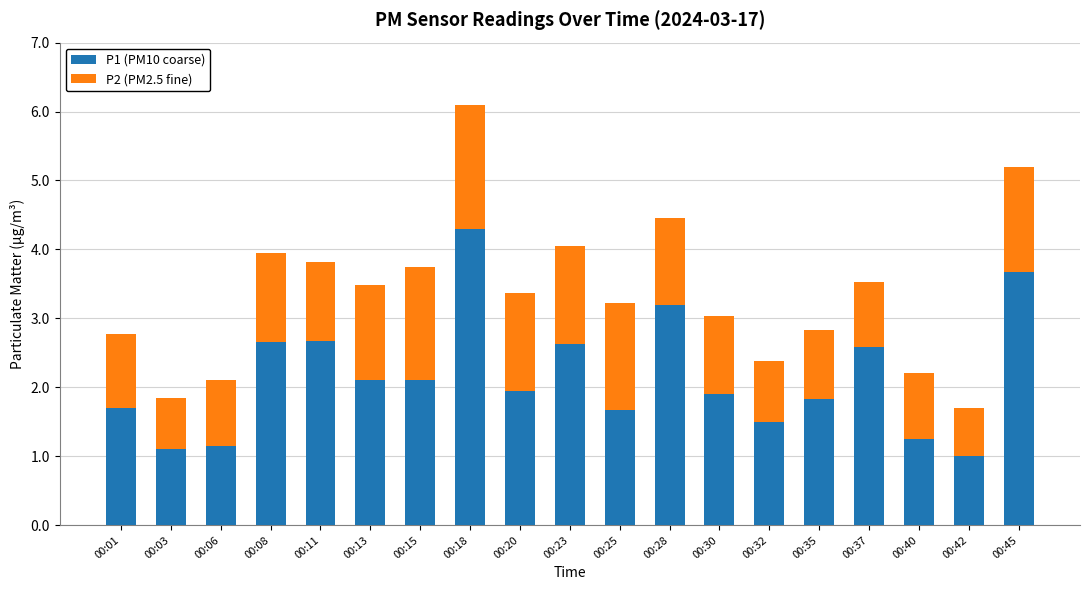

The P1 (PM10 coarse) series shows 1.9 at 00:30. True or false?

True